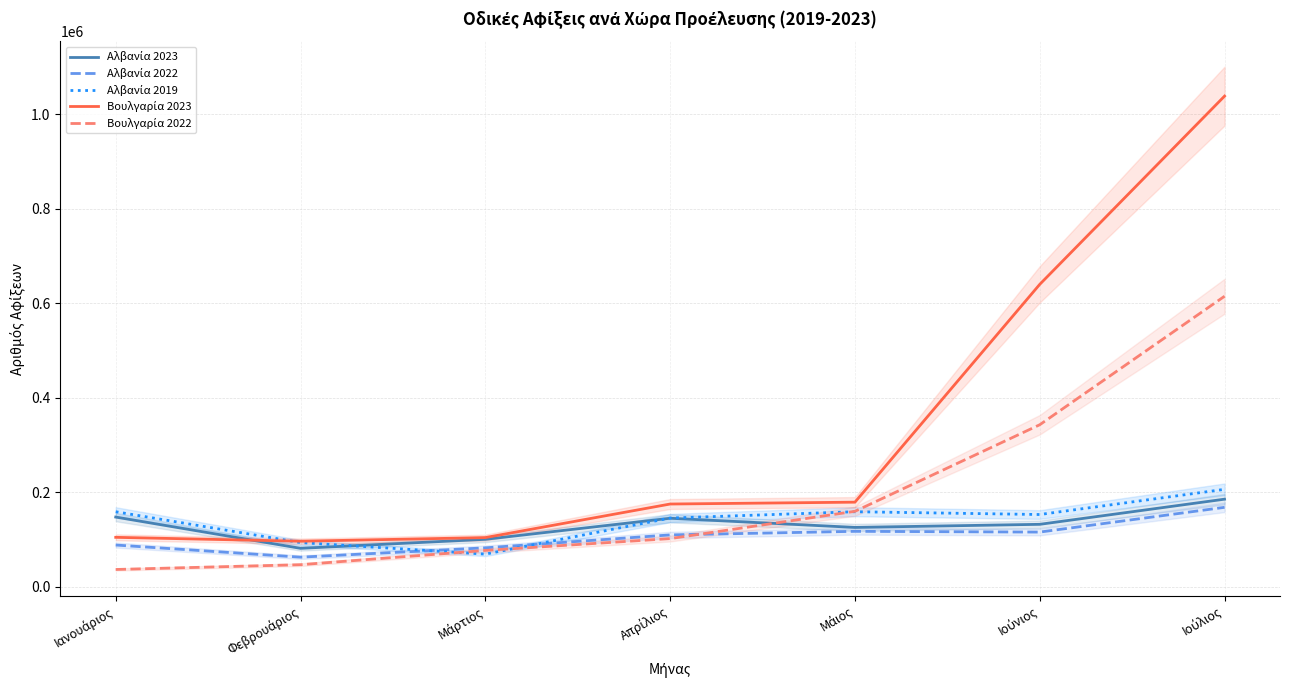

At which category does Αλβανία 2019 reach its first local valley?

Μάρτιος